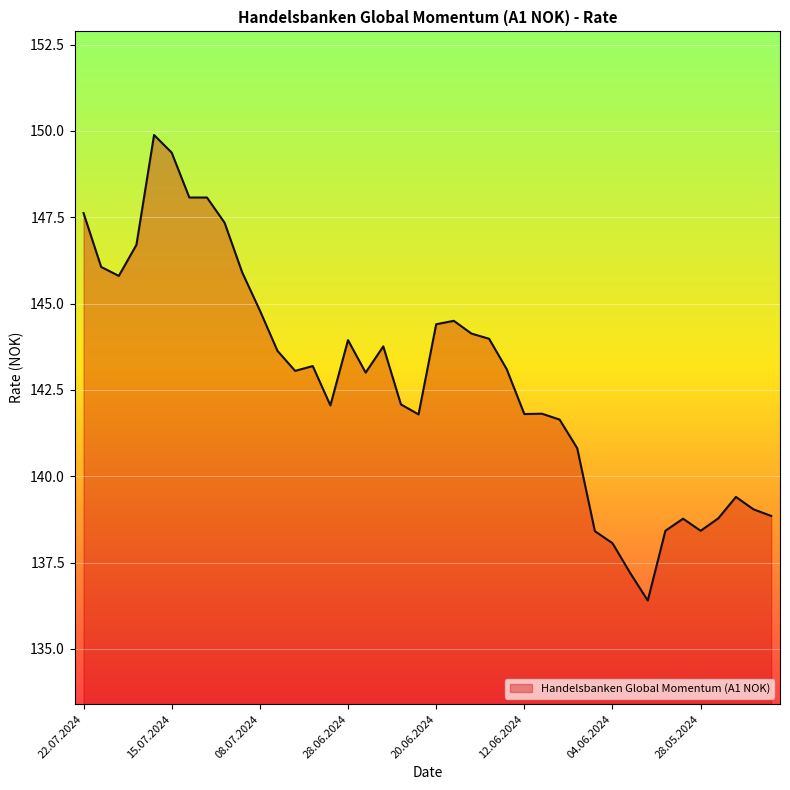

What is the greatest value displayed?

149.9